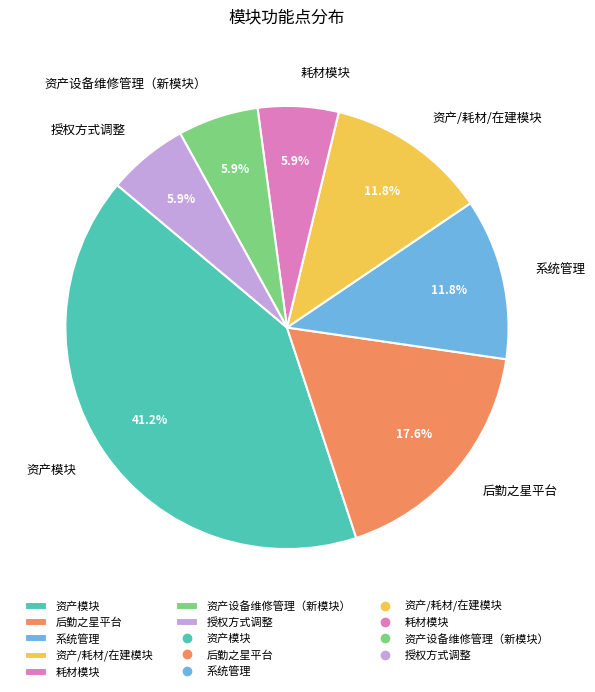

How many segments does this pie chart have?

7